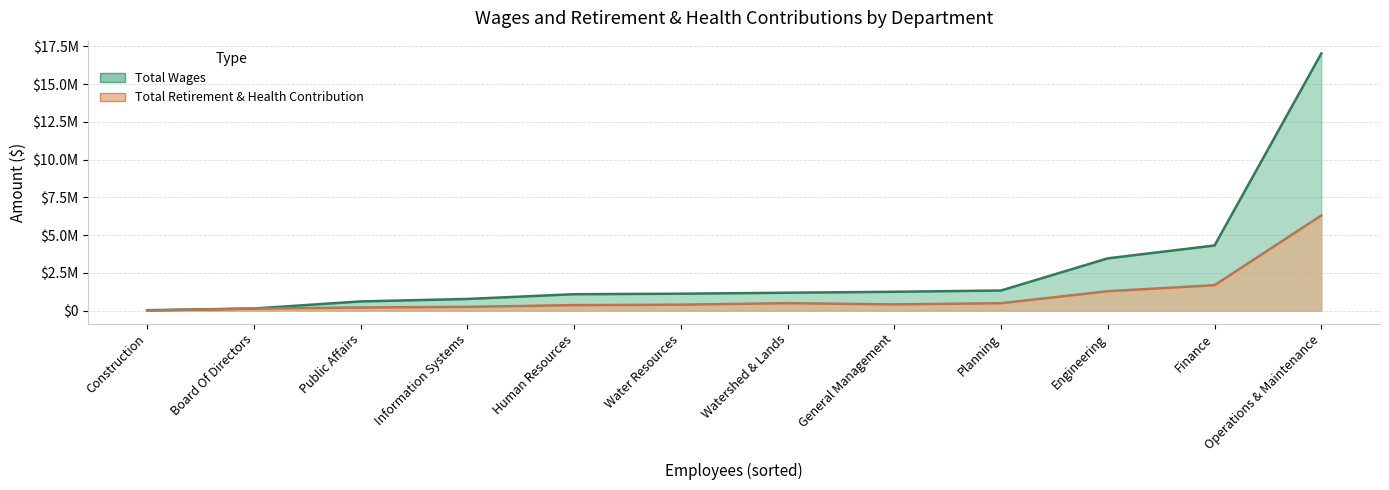

What is the value of the Total Wages point at the 9th from the left?

1334562